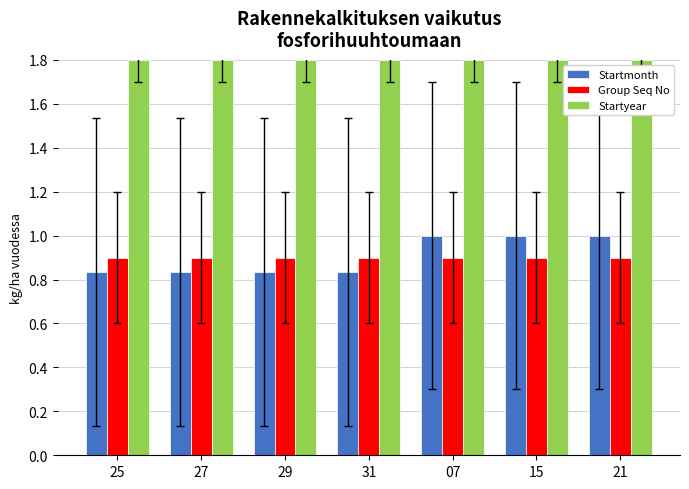

True or false: Startmonth has a value of 1.0 at 21.

True